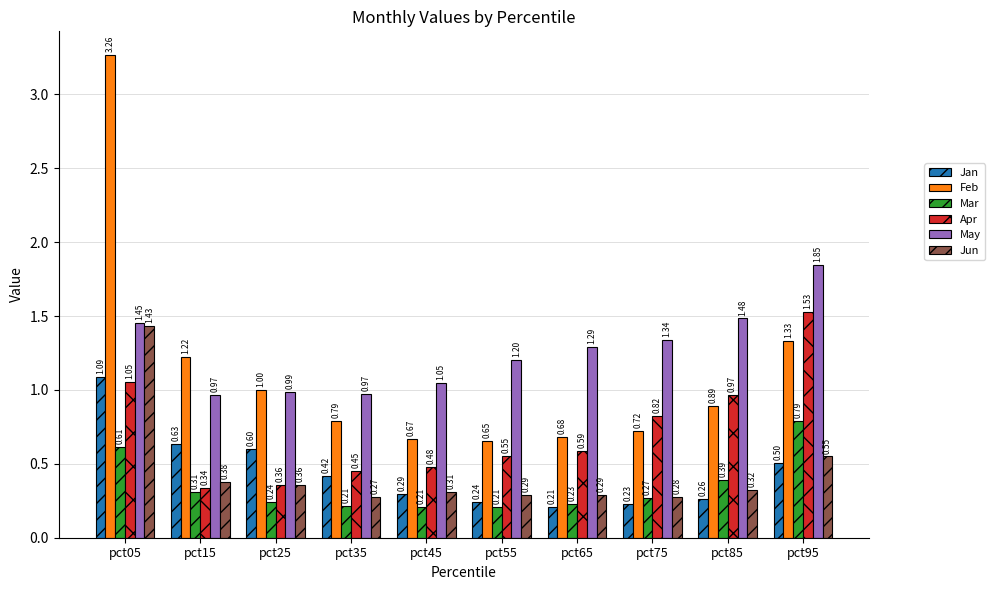

At which category is the sum across all series the highest?

pct05